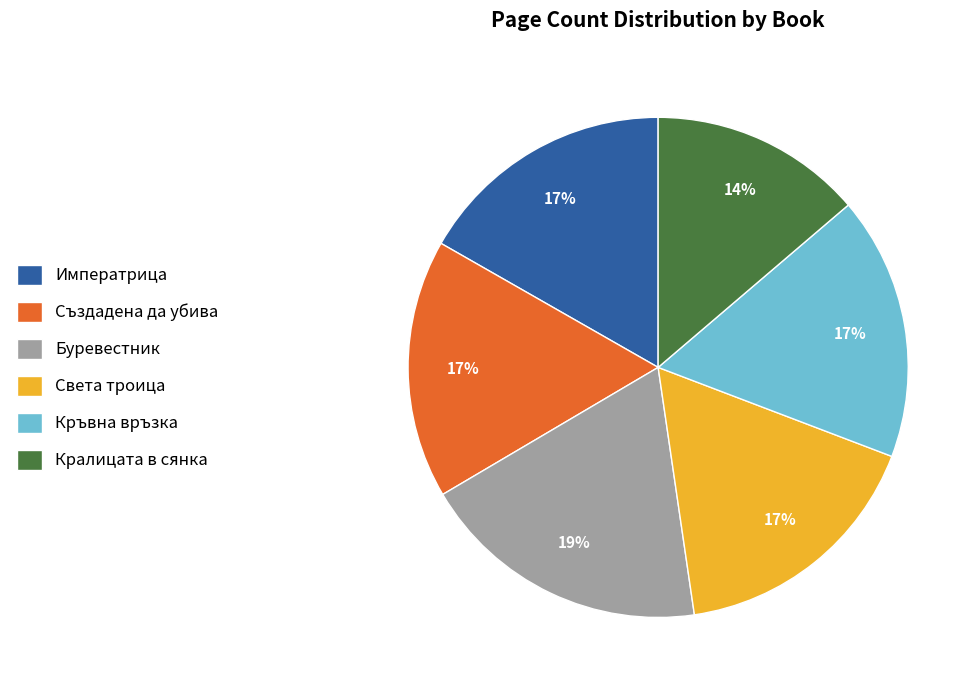

To the nearest percent, what is the difference between the largest and smallest slice percentages?

5%